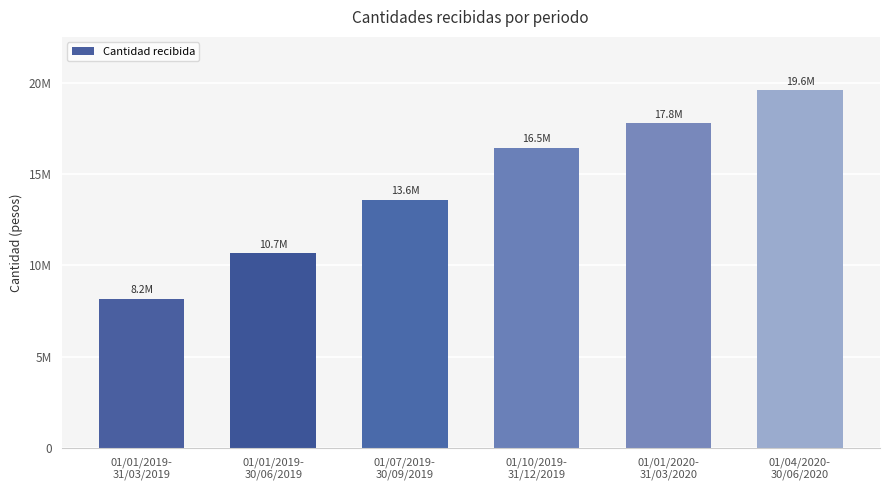

Is it true that the value at 01/07/2019-
30/09/2019 is 13608822?

True